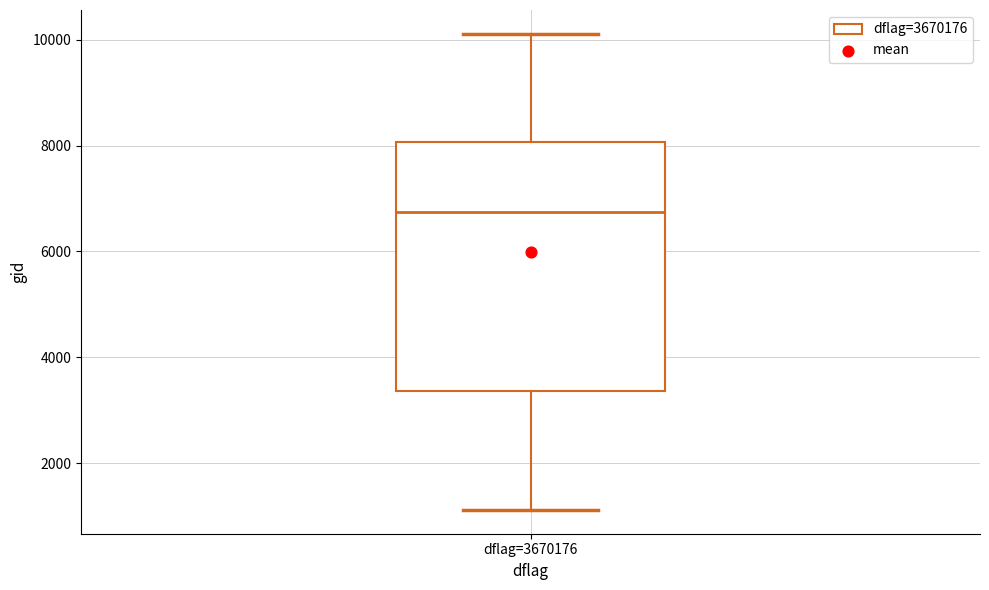

Where does the lower whisker of the box for dflag=3670176 end on the y-axis? The values are not printed on the chart, so give them approximately, as read against the axis.

1200